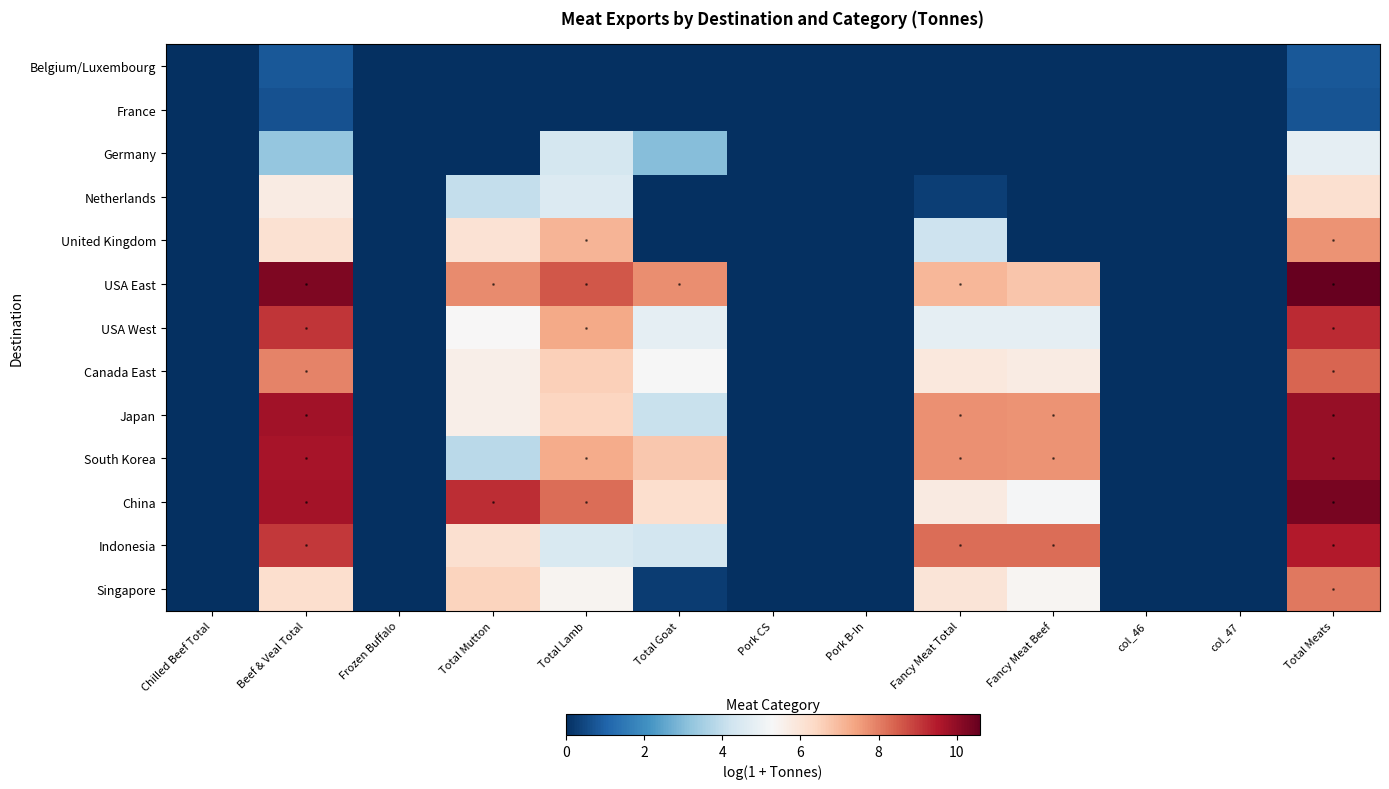

Which series has the largest total across all categories?

USA East